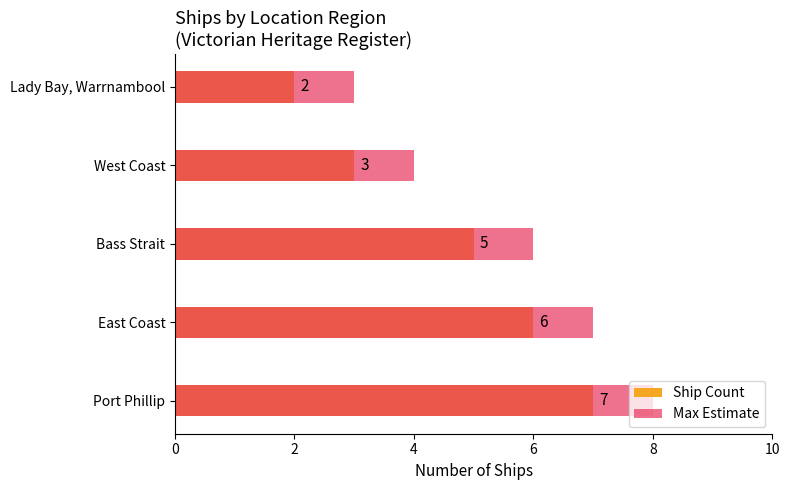

Which has a higher value, Bass Strait or East Coast?

East Coast